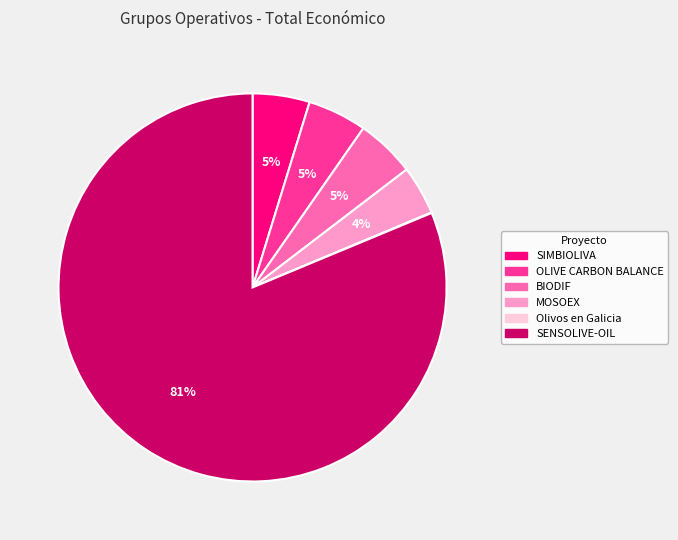

Is it true that BIODIF is 5% of the pie?

True